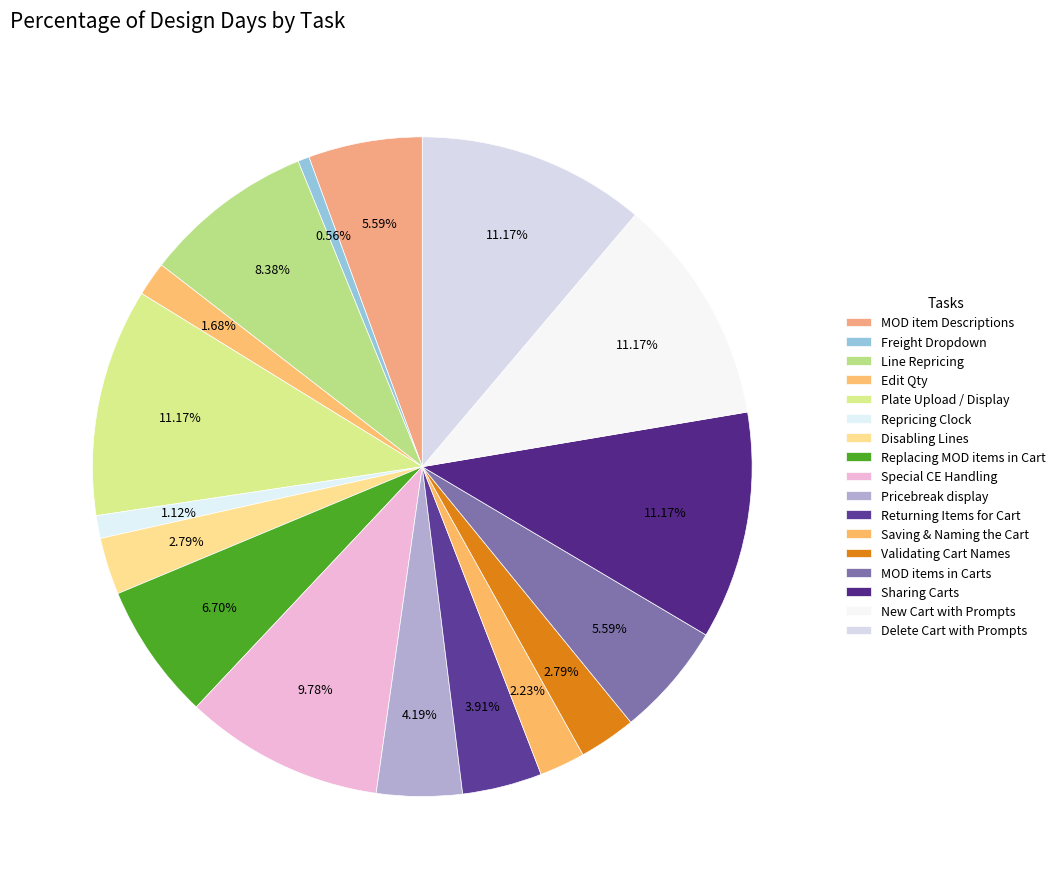

Count the number of slices in the pie.

17